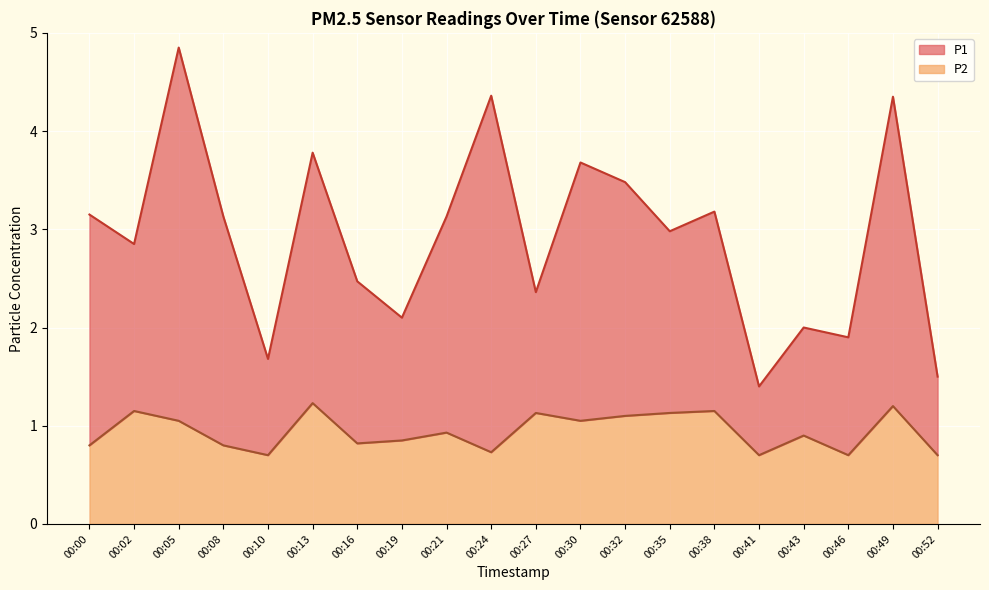

The P2 (line) series shows 1.7 at 00:32. True or false?

False